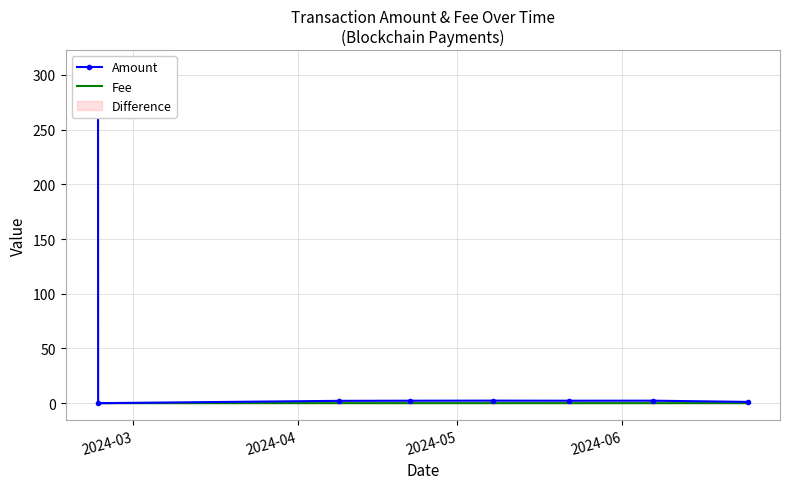

List the series in order of their overall mean, highest first.

Amount, Fee